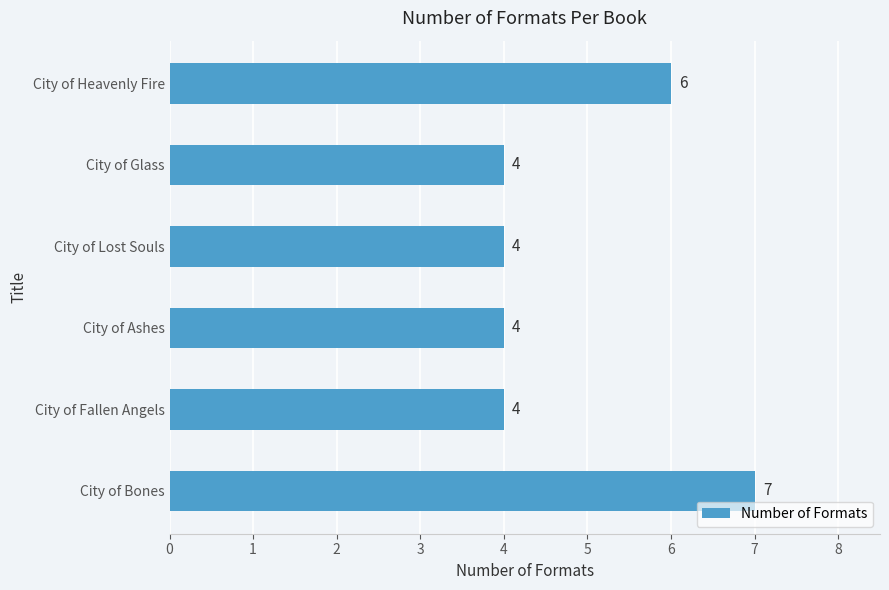

What is the average value?

5